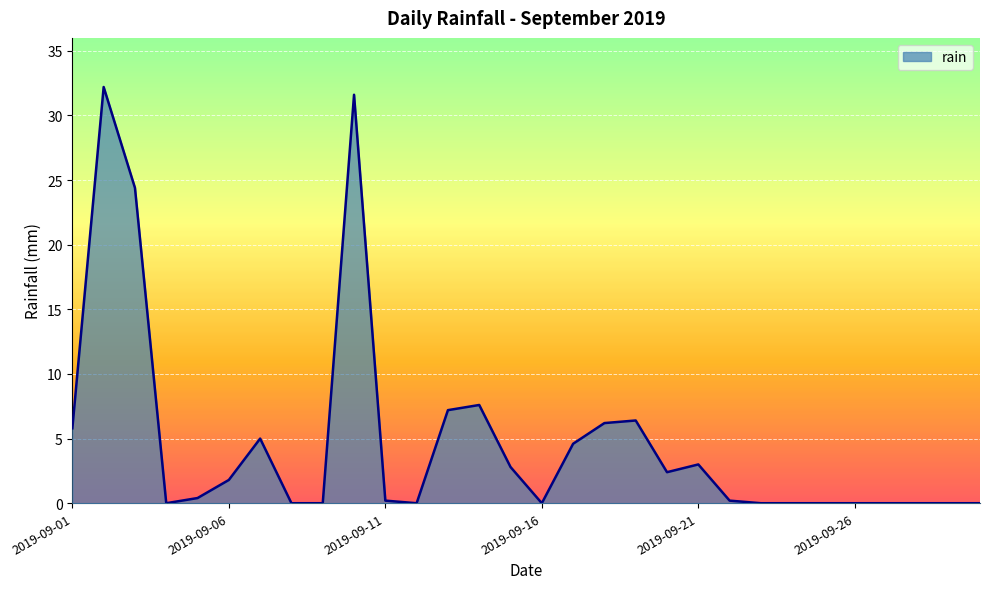

What is the greatest value displayed?

32.2